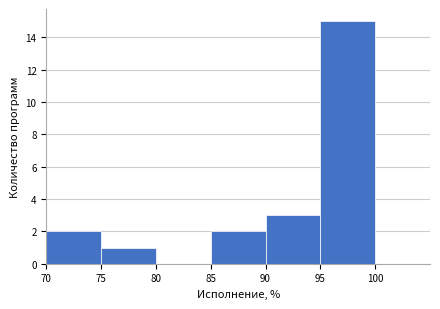

Reading left to right, transcribe this chart: for each bar, give the range it covers on the x-axis and its height. The values are not printed on the chart, so give them approximately, as read against the axis.

70 to 75: 2
75 to 80: 1
80 to 85: 0
85 to 90: 2
90 to 95: 3
95 to 100: 15